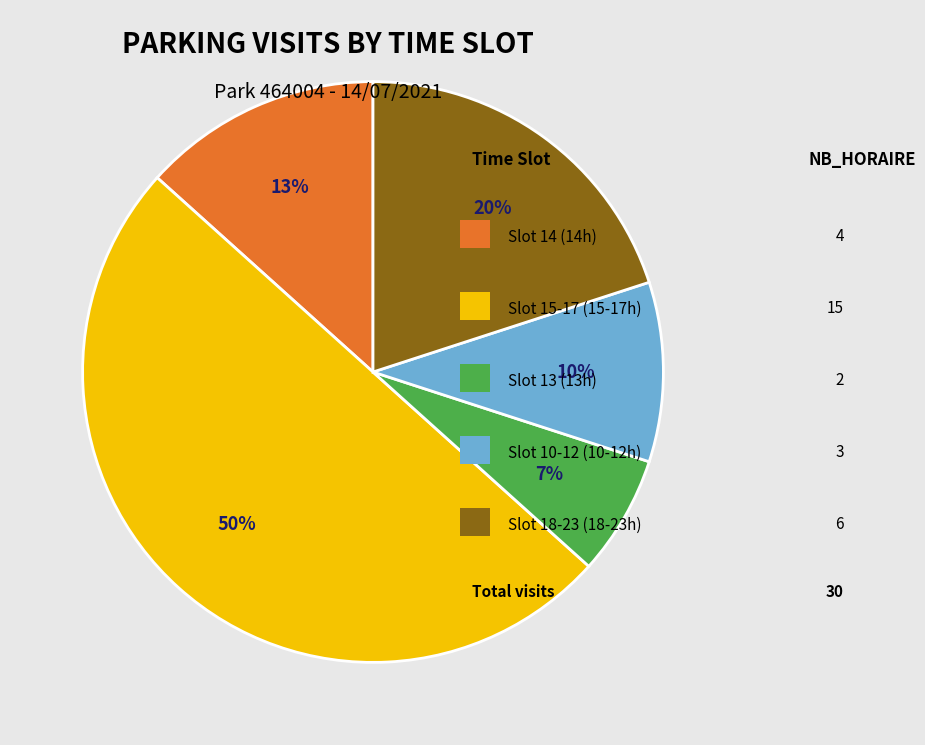

To the nearest percent, what is the difference between the largest and smallest slice percentages?

43%